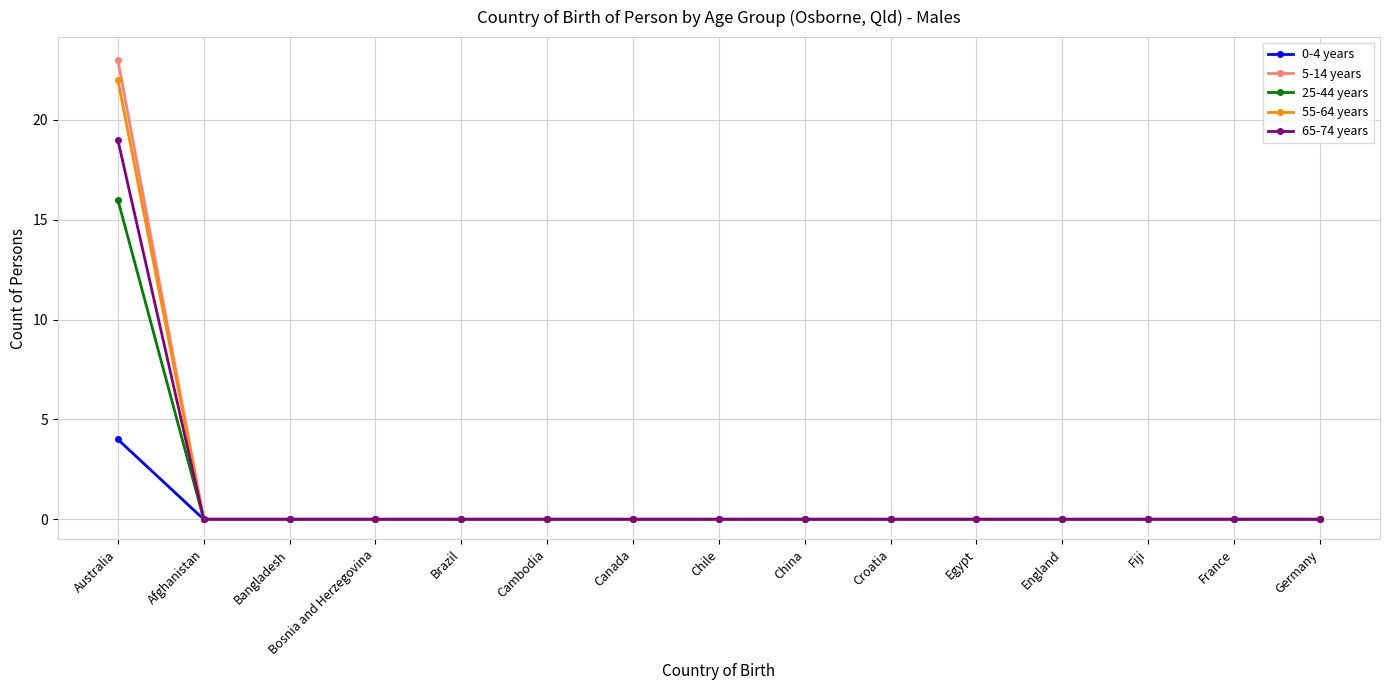

At which category does the chart reach its peak across all series?

Australia